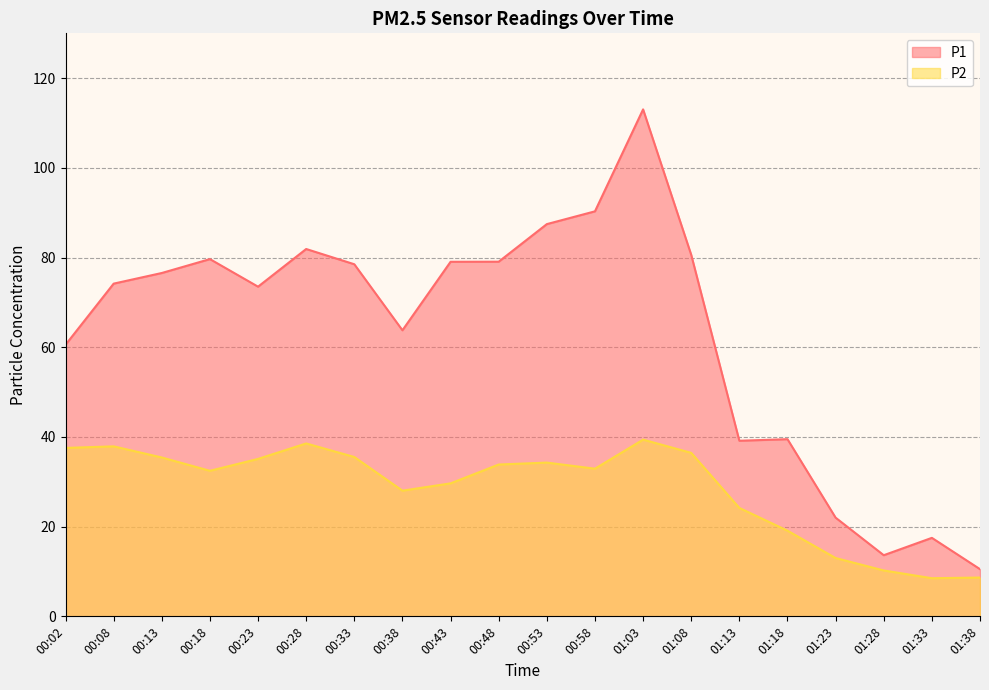

What is the value of the P2 point at the 5th from the left?

35.1